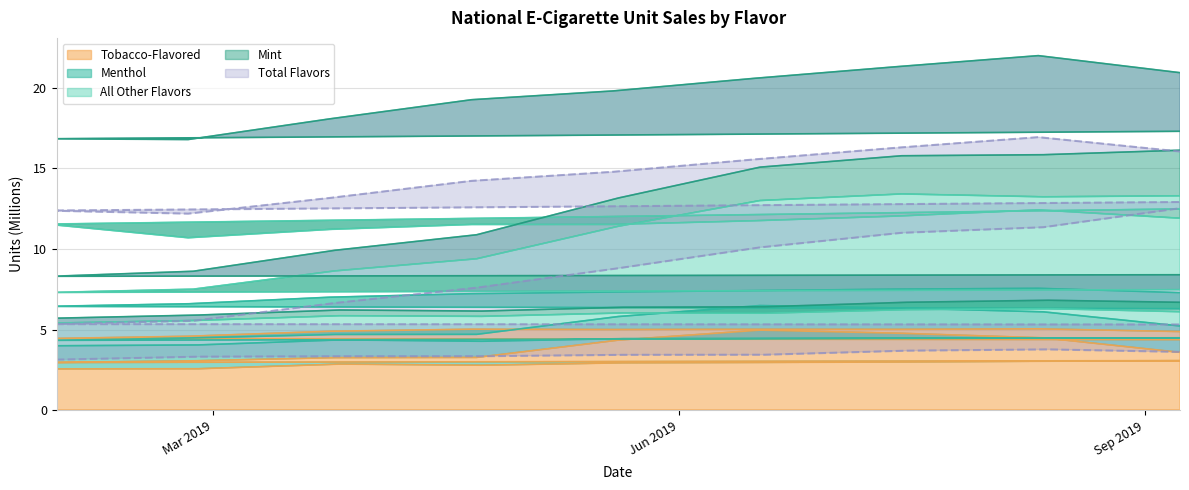

At which label is Total Flavors closest to 10?

2019-06-17